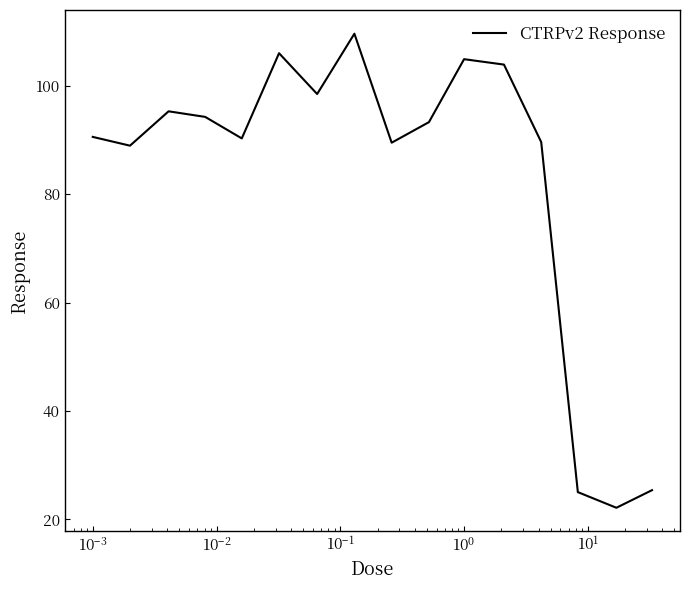

What is the smallest value displayed?

22.1